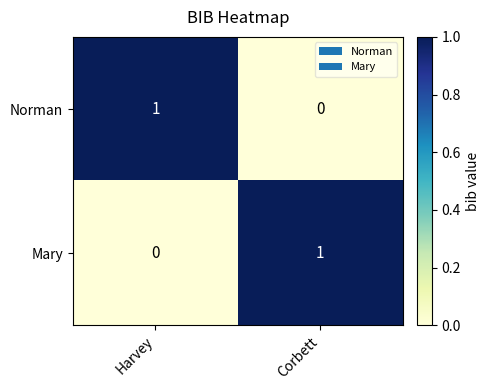

The Norman series shows 2 at Harvey. True or false?

False